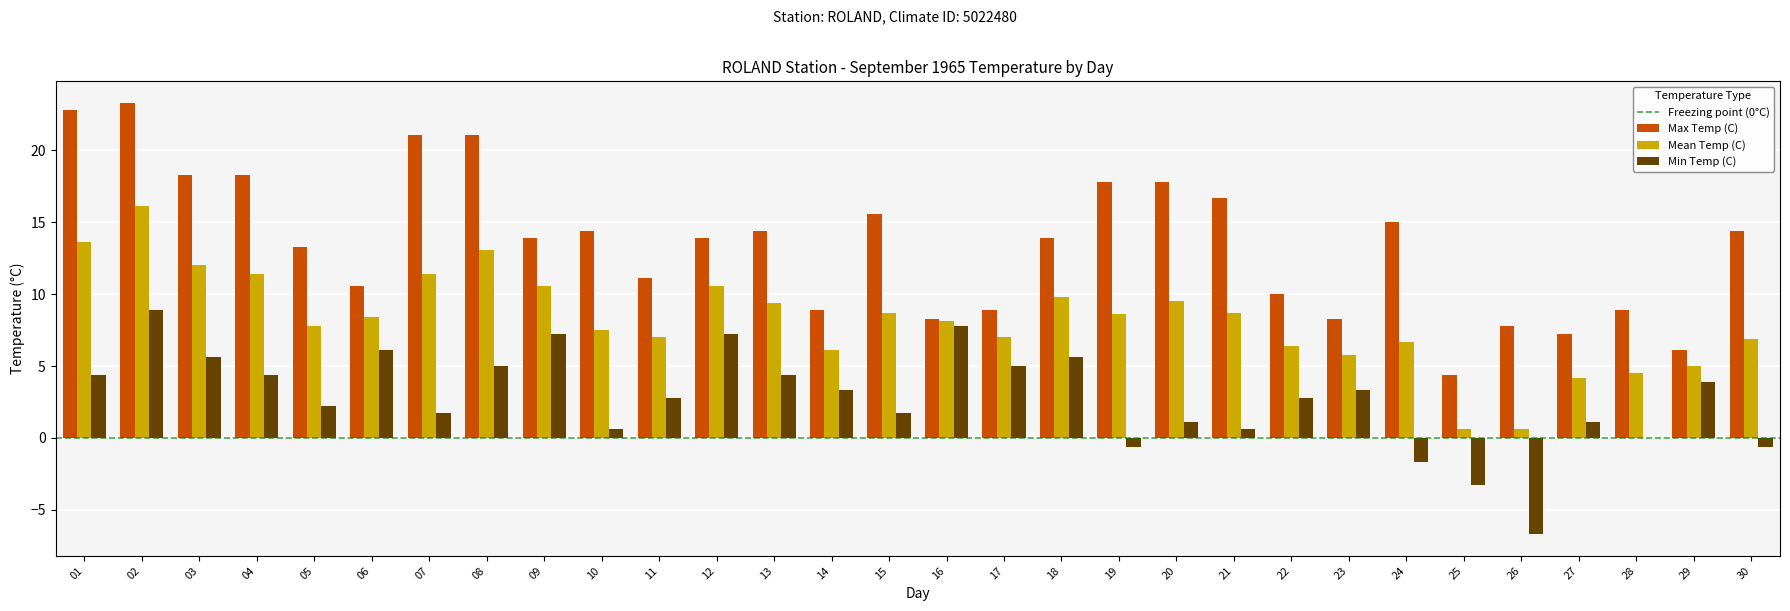

At which label does Mean Temp (C) reach its peak?

02